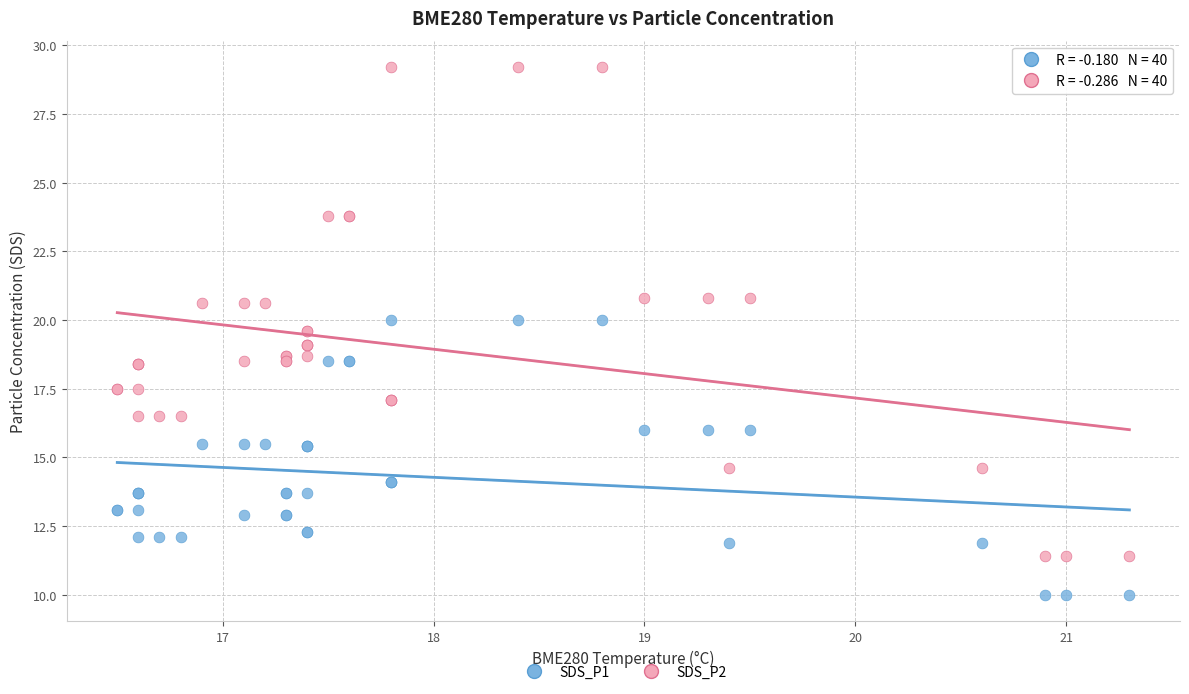

Which series reaches the minimum Y coordinate?

SDS_P1